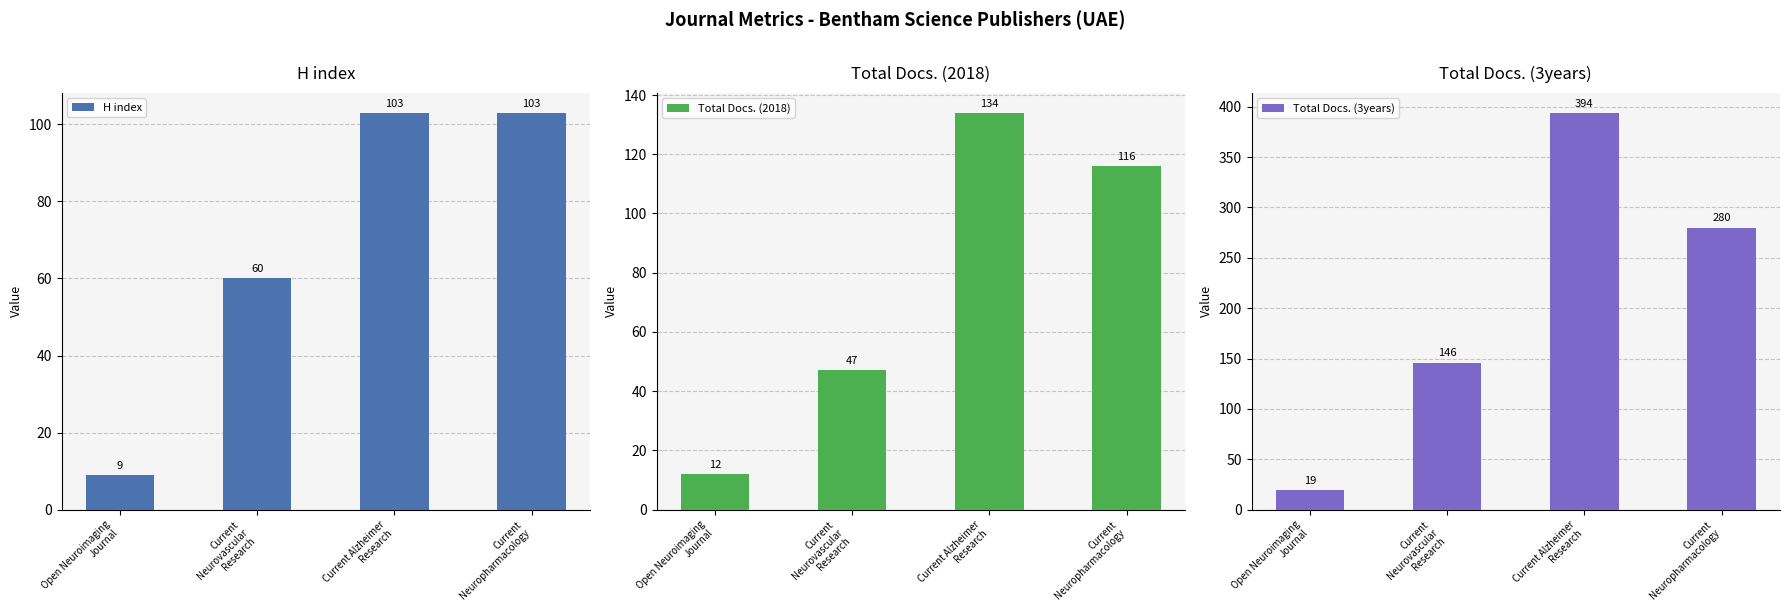

What position from the right is Open Neuroimaging
Journal?

4